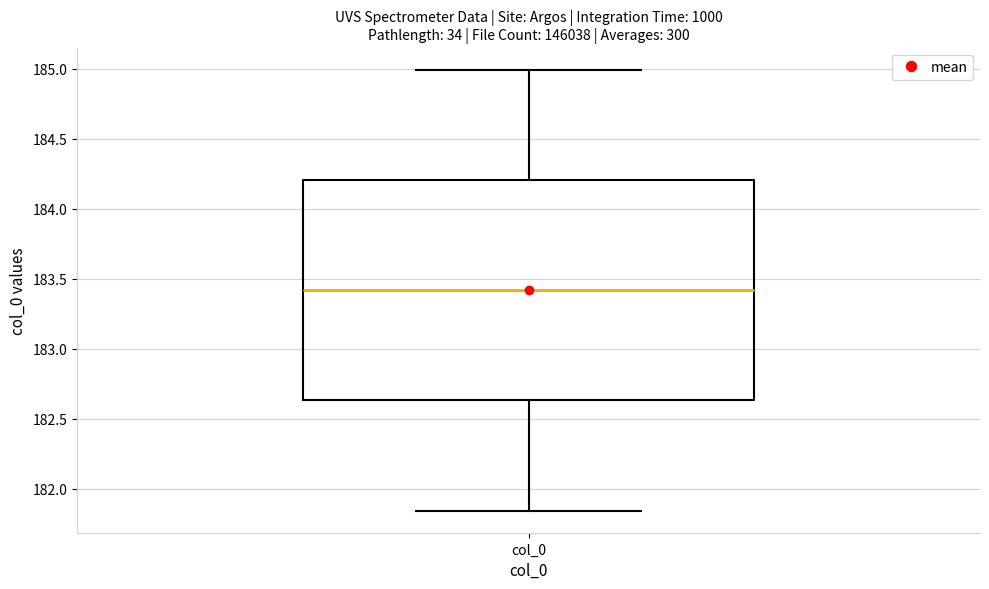

Transcribe this box plot: give where the median line is, the range the box spans, and where the two whiskers end, as read against the y-axis. The values are not printed on the chart, so give them approximately, as read against the axis.

median 183.40, box 182.65 to 184.20, whiskers 181.85 to 185.00